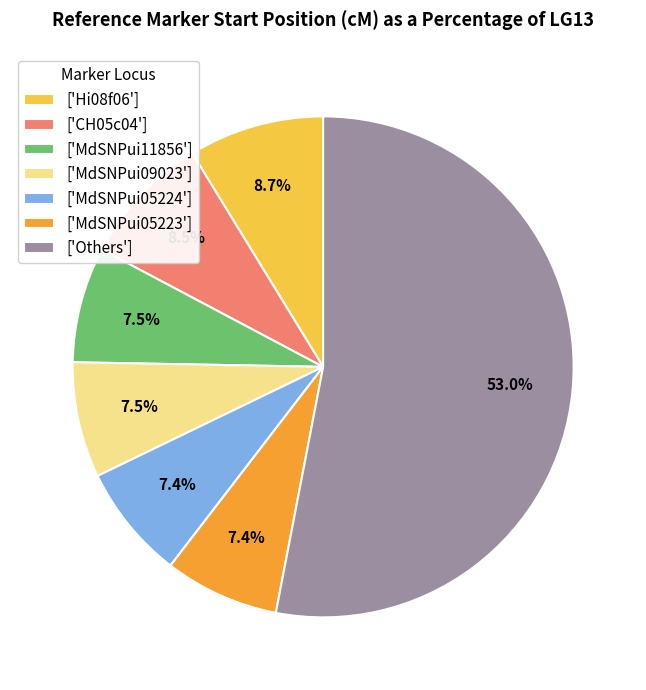

Approximately how many times larger is the value at ['Others'] compared to ['MdSNPui05224']?

7.2